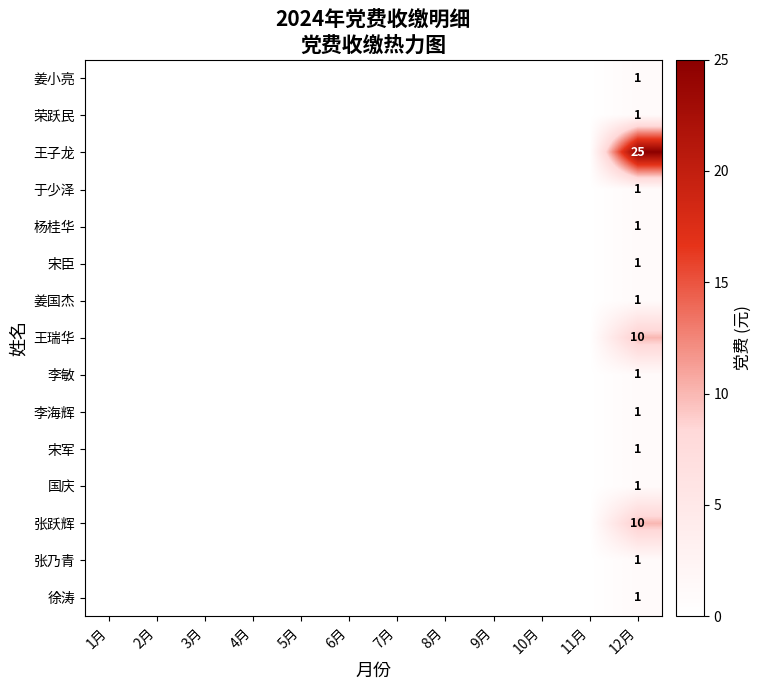

True or false: 姜小亮 has a value of 1 at 6月.

False